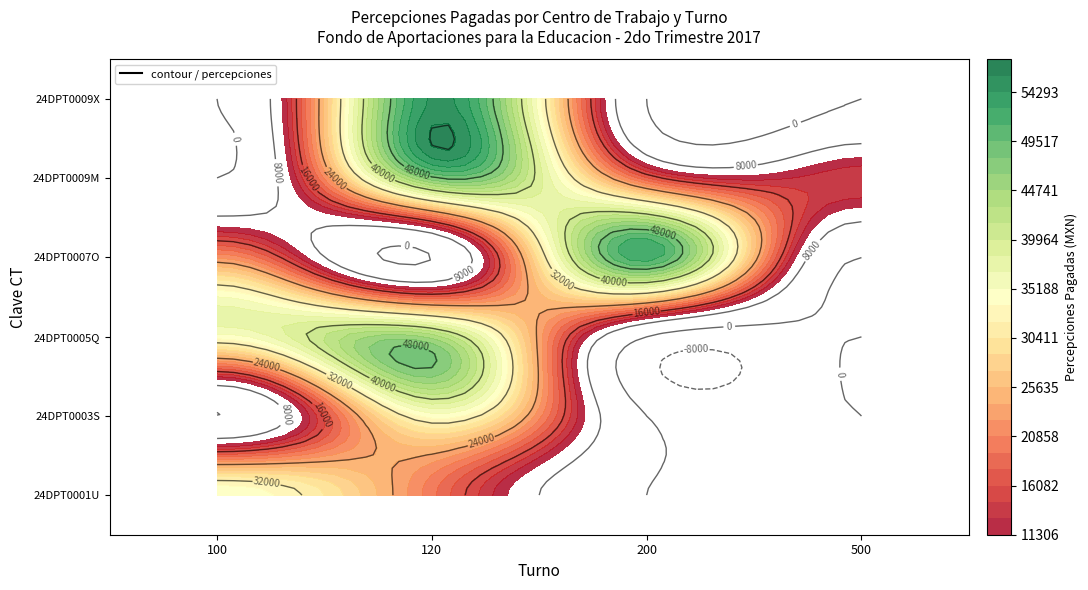

List the labels in order of 24DPT0005Q value, smallest first.

200, 500, 100, 120